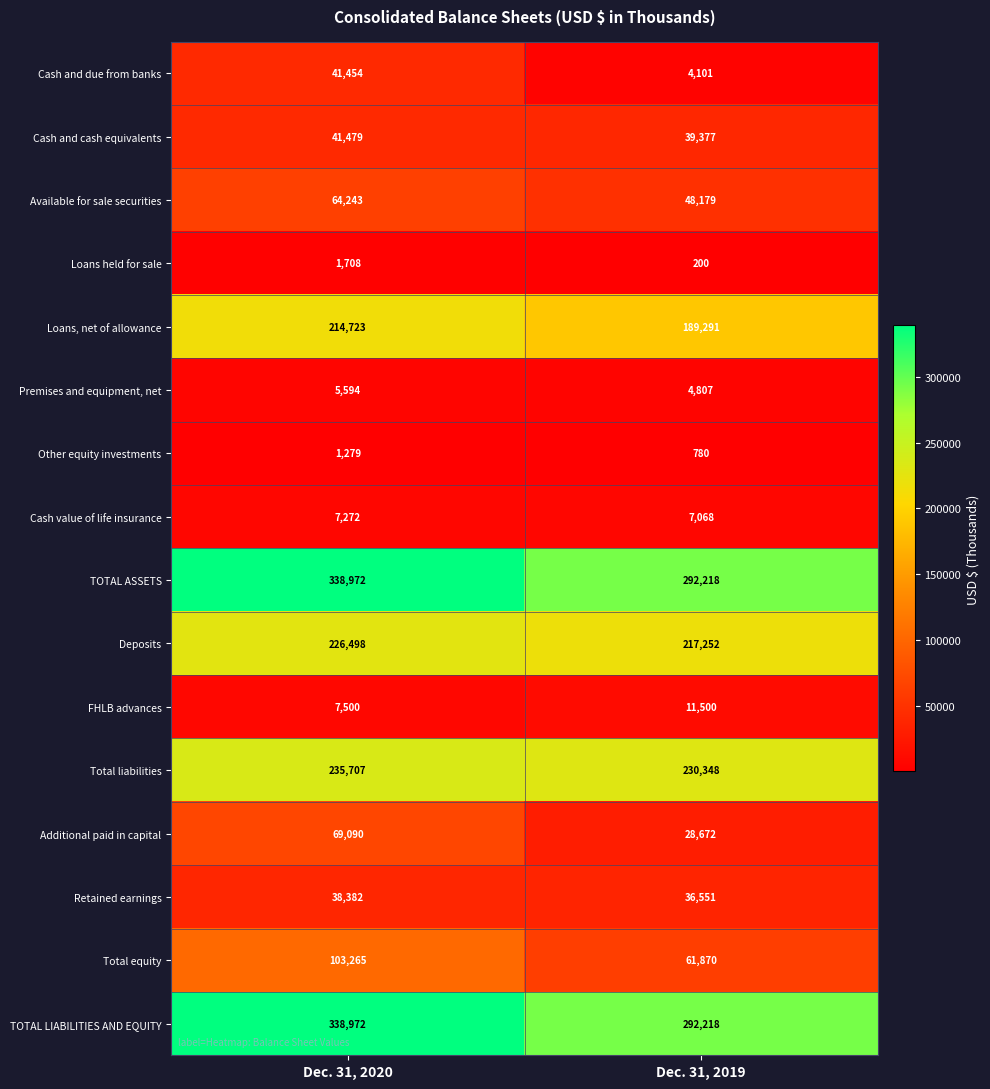

What is the difference between the highest and lowest values at Dec. 31, 2019?

292018